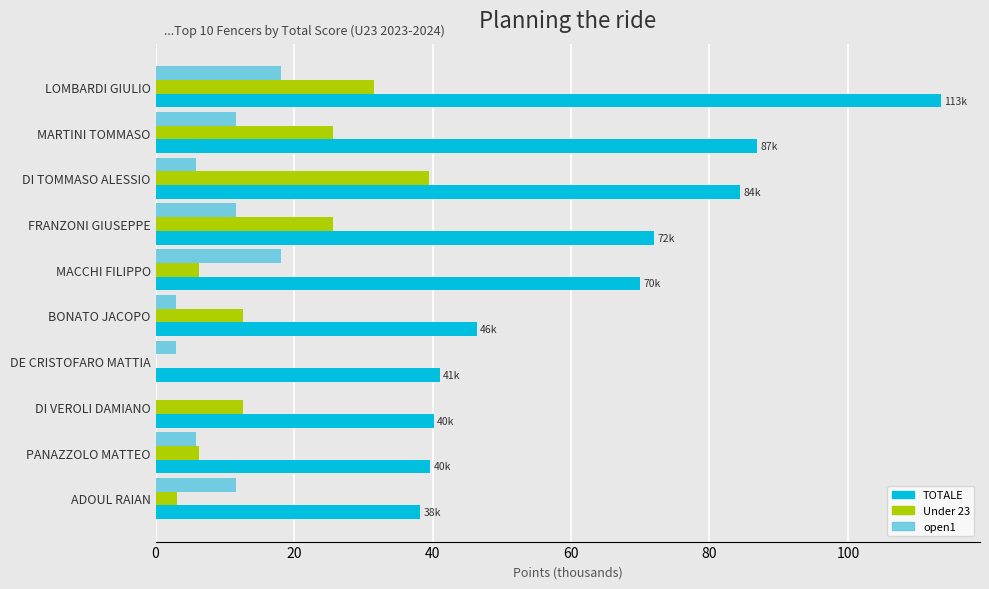

How many distinct data groups are displayed?

3